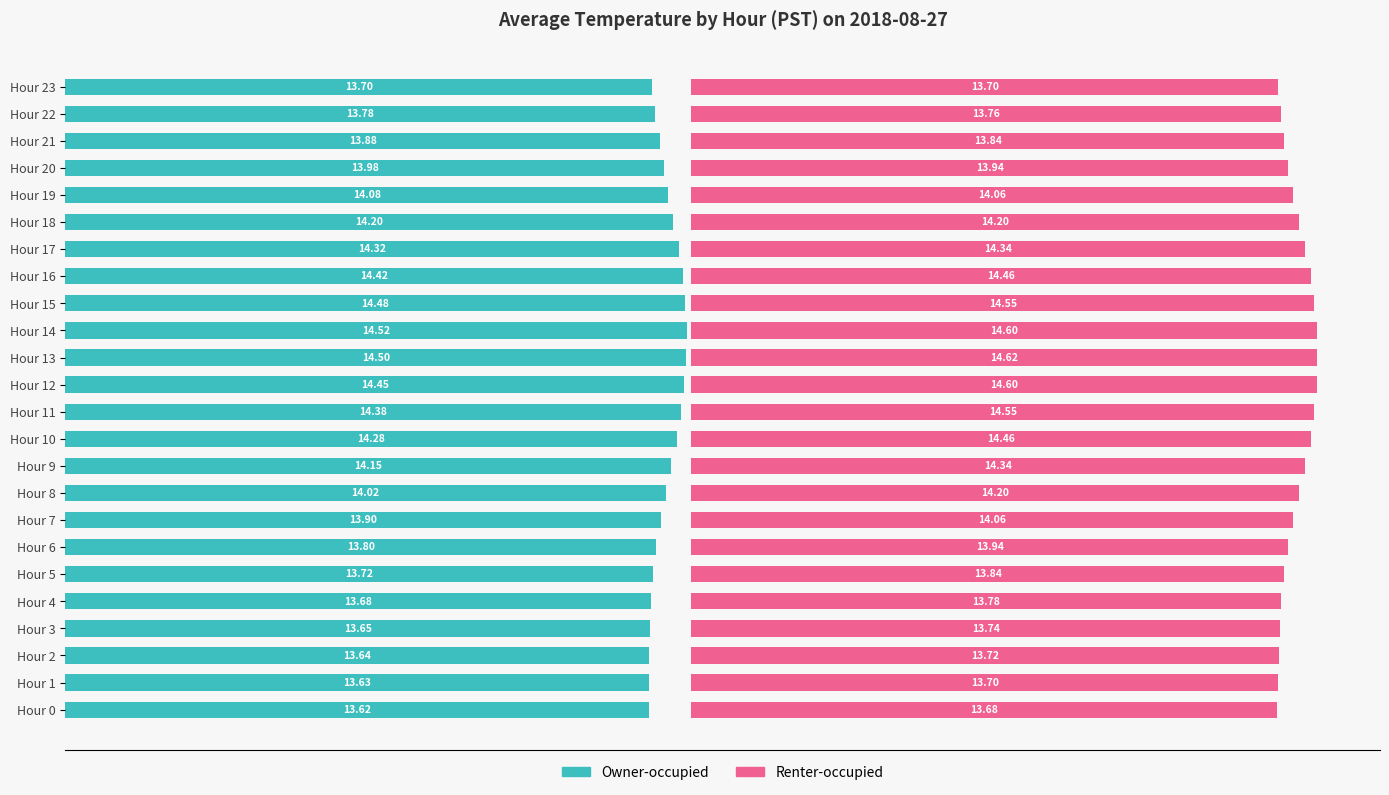

List the series in order of their overall mean, lowest first.

Owner-occupied, Renter-occupied